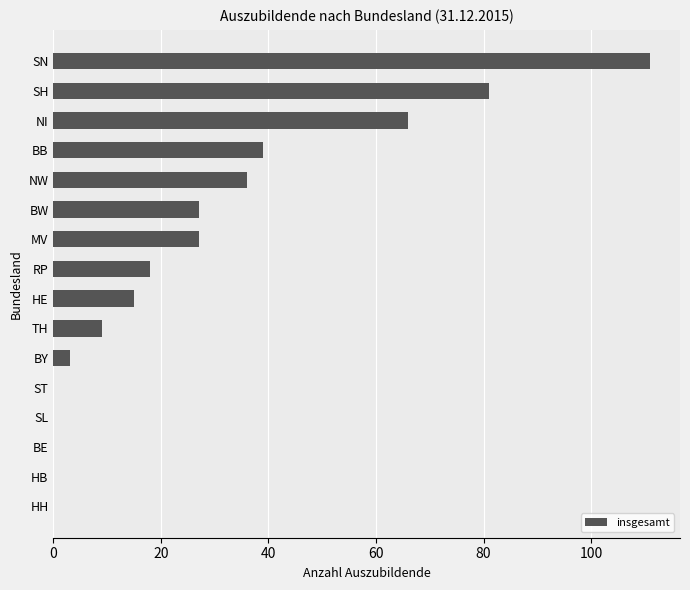

What is the sum of all values?

432